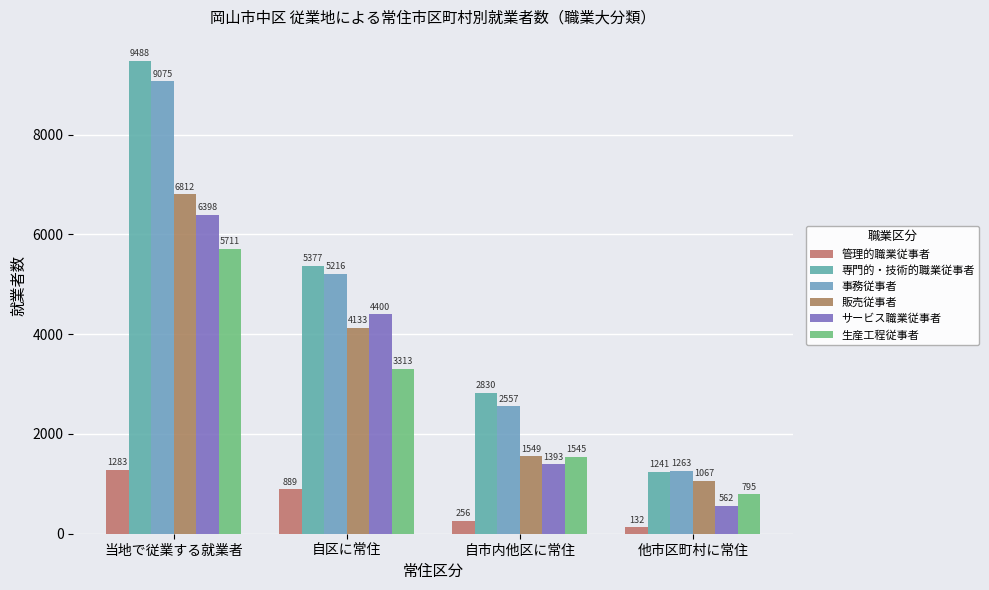

Is the value of サービス職業従事者 at 自区に常住 greater than the value of 事務従事者 at 自市内他区に常住?

Yes